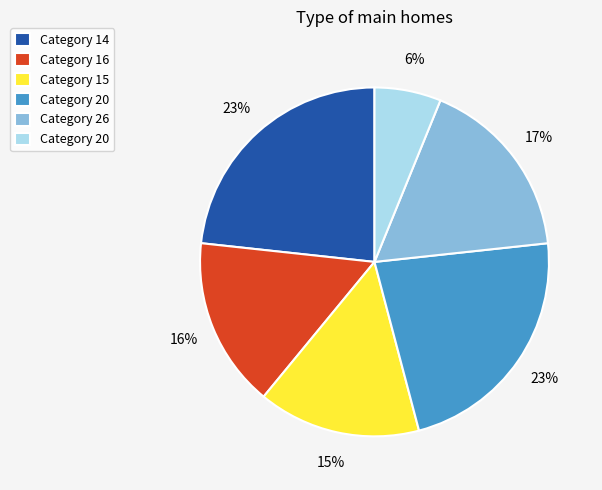

To the nearest percent, what is the average slice percentage?

17%